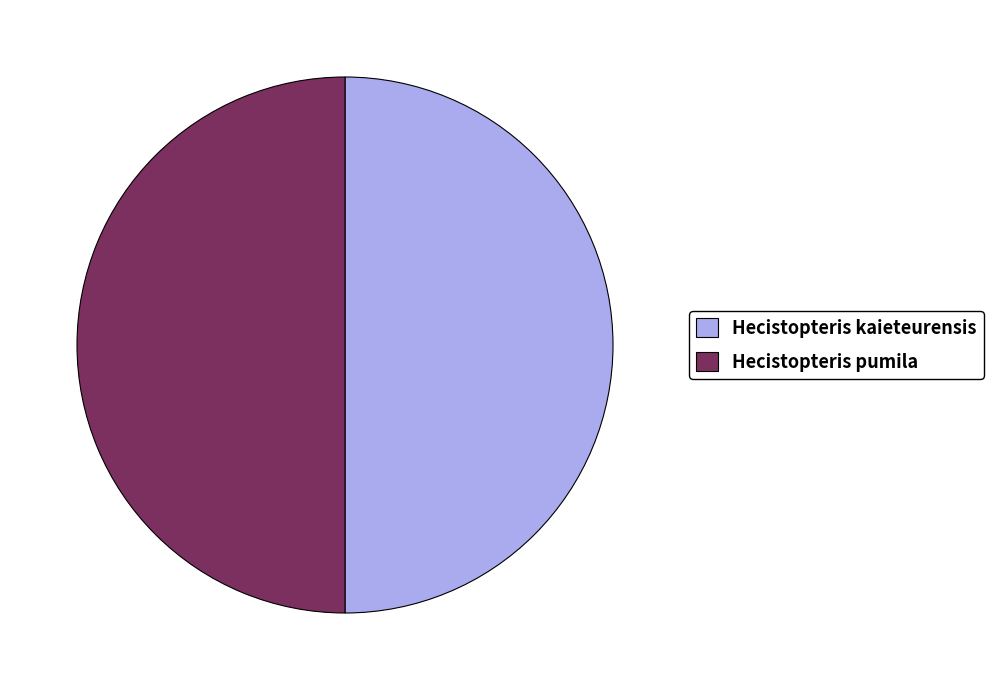

How many slices are in this pie chart?

2